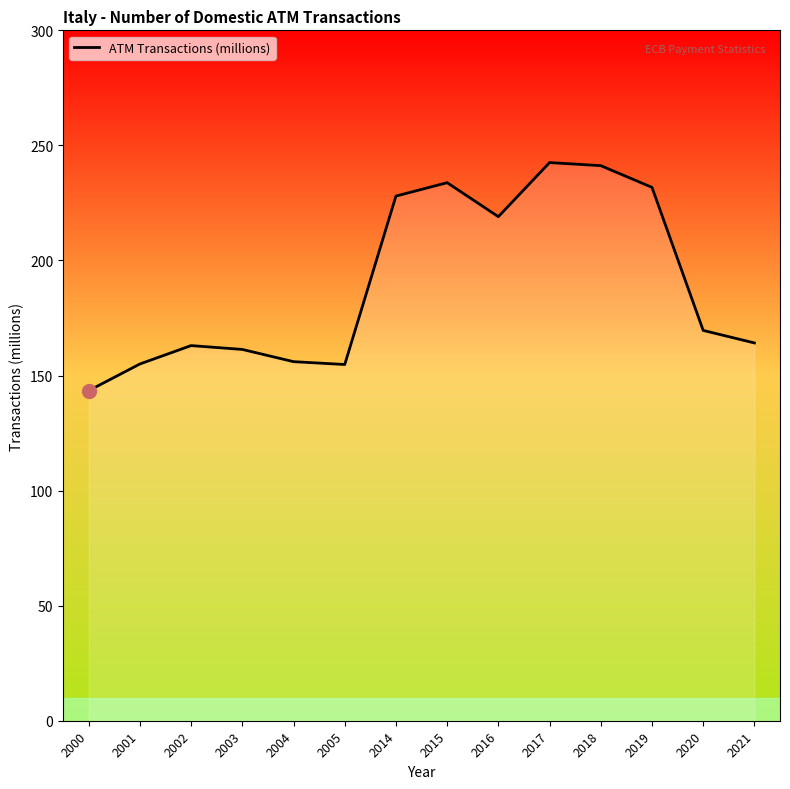

What is the maximum value shown in the chart?

242.5